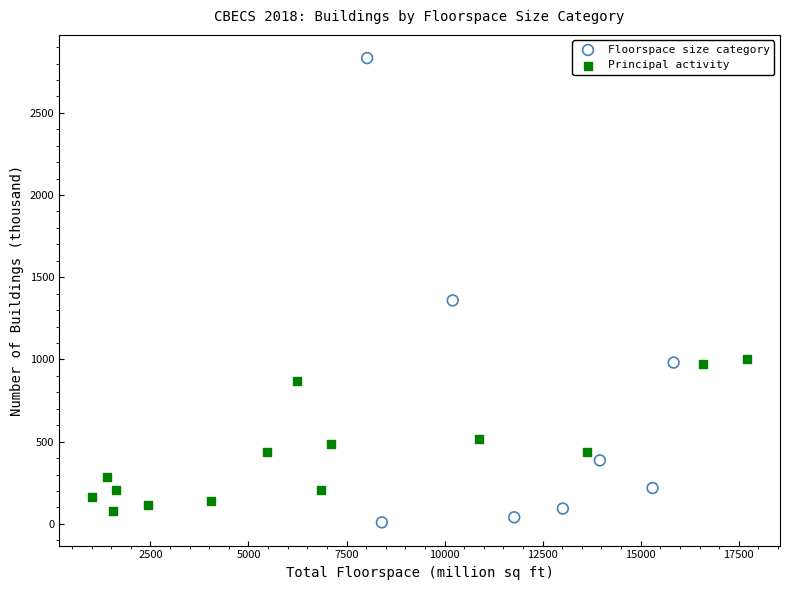

Which series has the largest Y range (max minus min)?

Floorspace size category